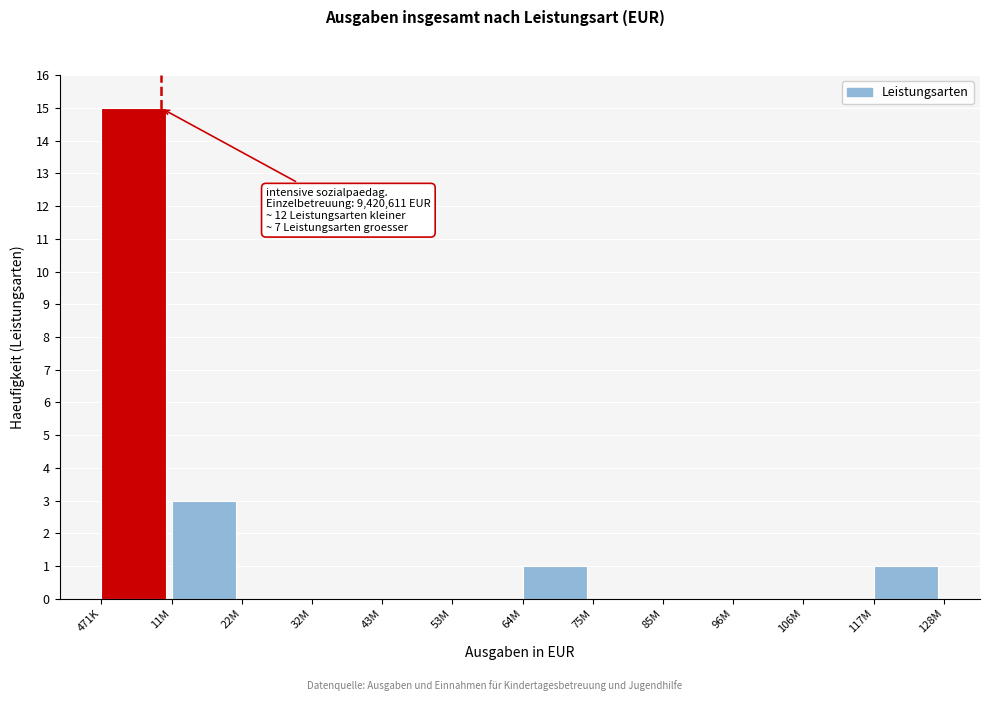

Reading left to right, transcribe all the data shown in this chart.

471K=15	11M=3	22M=0	32M=0	43M=0	53M=0	64M=1	75M=0	85M=0	96M=0	106M=0	117M=1